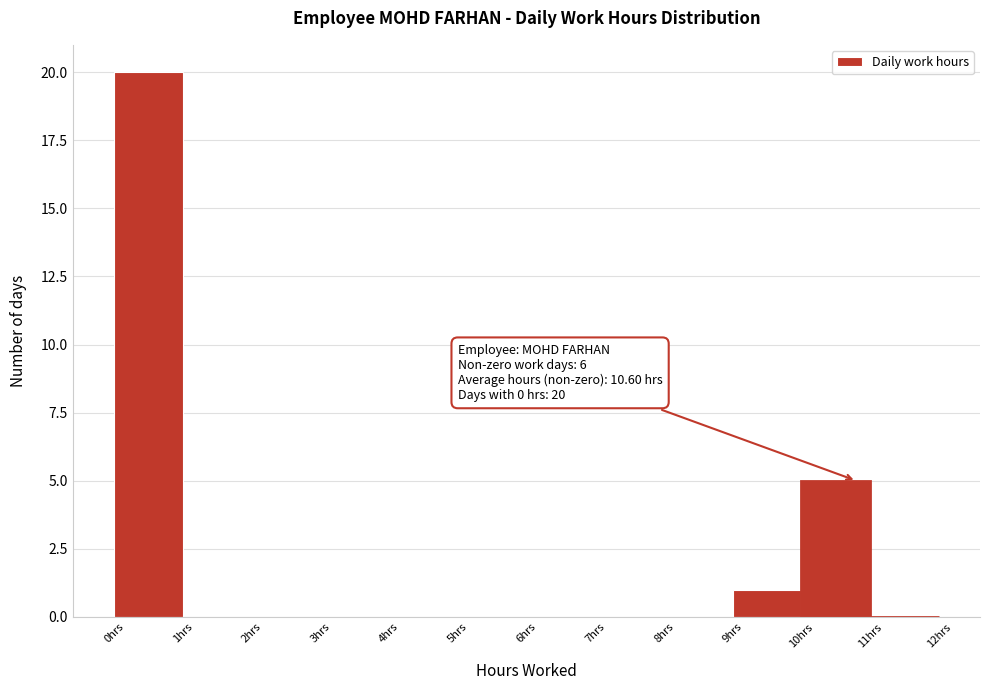

Over which range of the x-axis is the bar tallest?

0 to 1